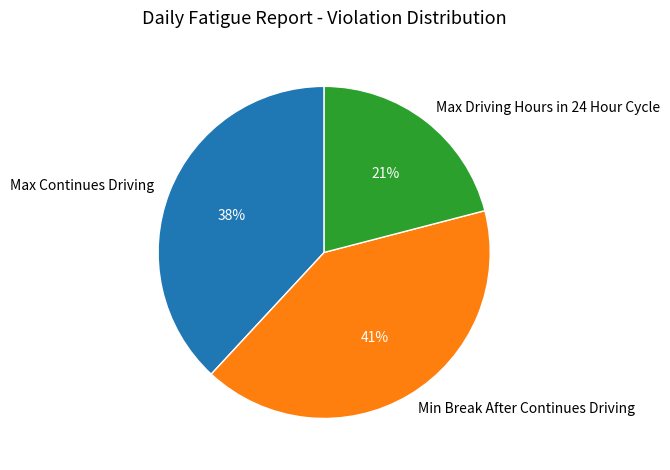

Is there any slice that represents more than half of the pie?

No